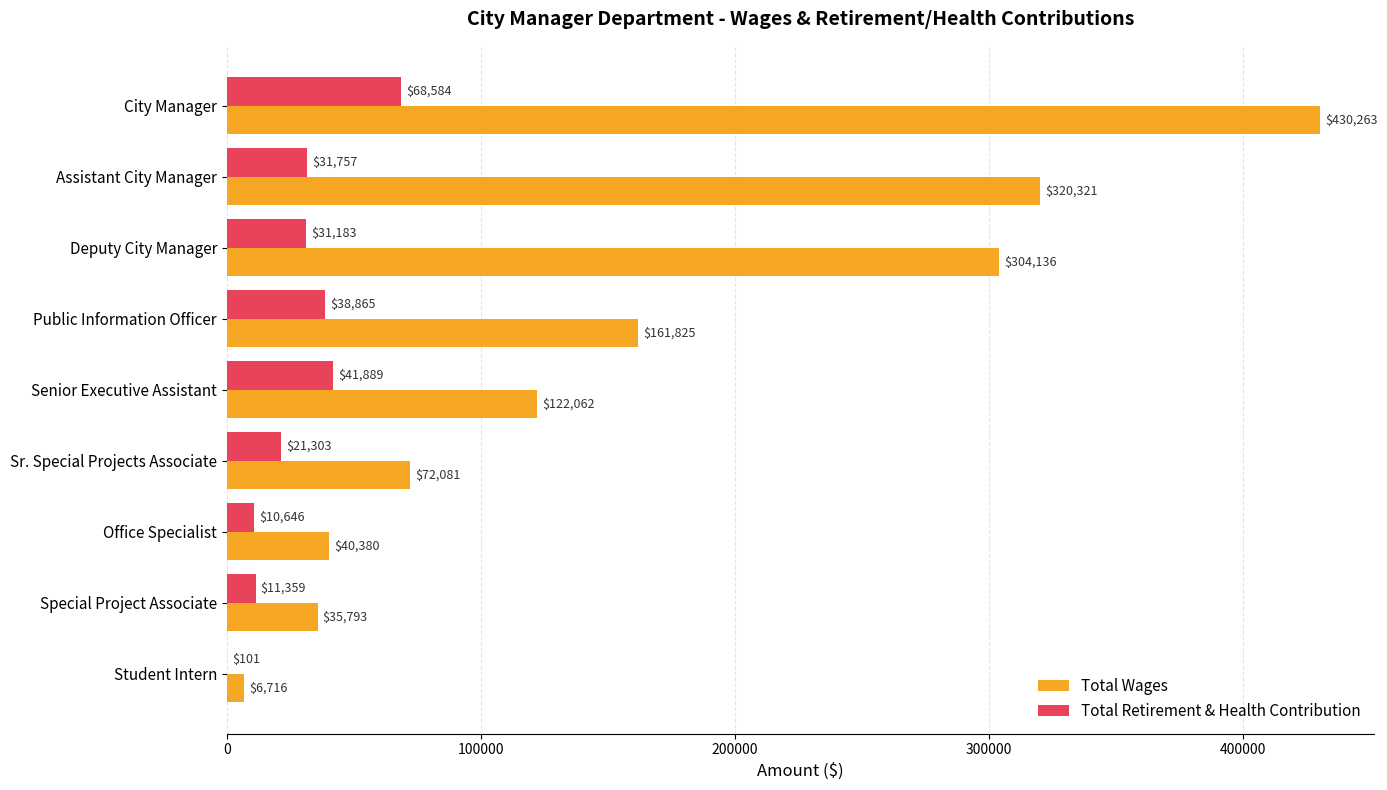

What is the sum of the Total Wages values at Deputy City Manager and Public Information Officer?

465961